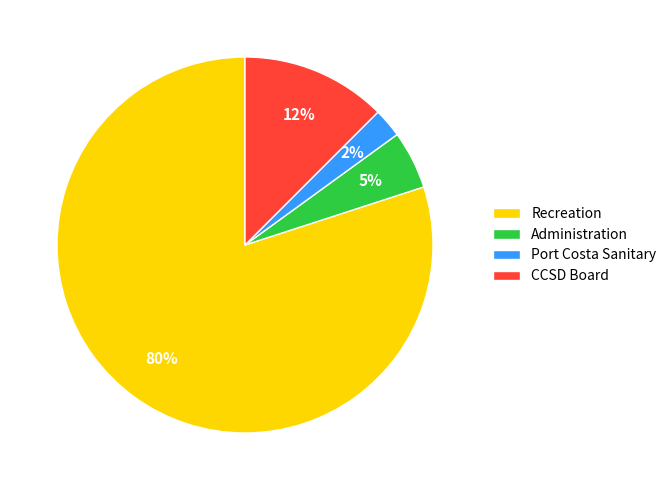

How many slices are in this pie chart?

4